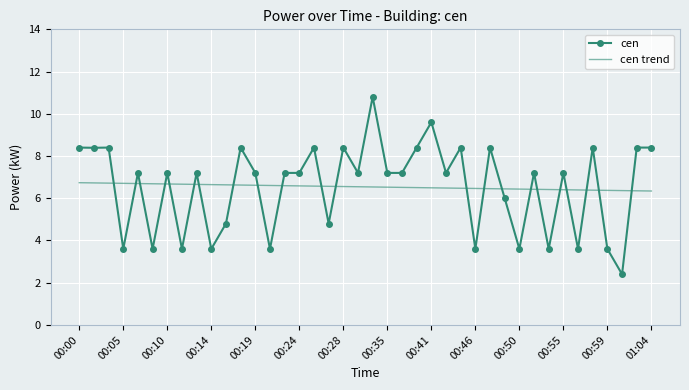

What is the highest value of the cen series?

10.8